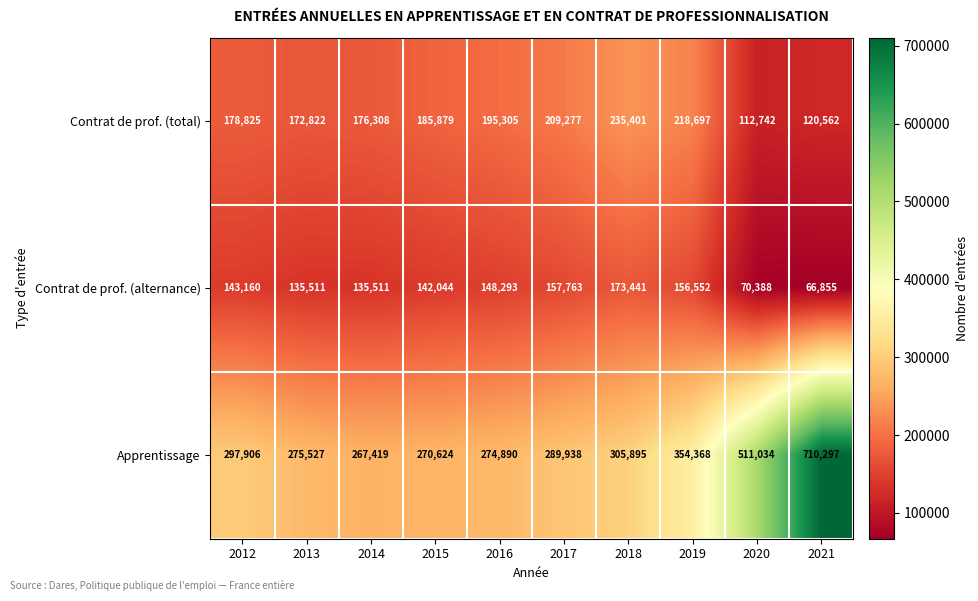

True or false: Contrat de prof. (total) has a value of 337387 at 2017.

False